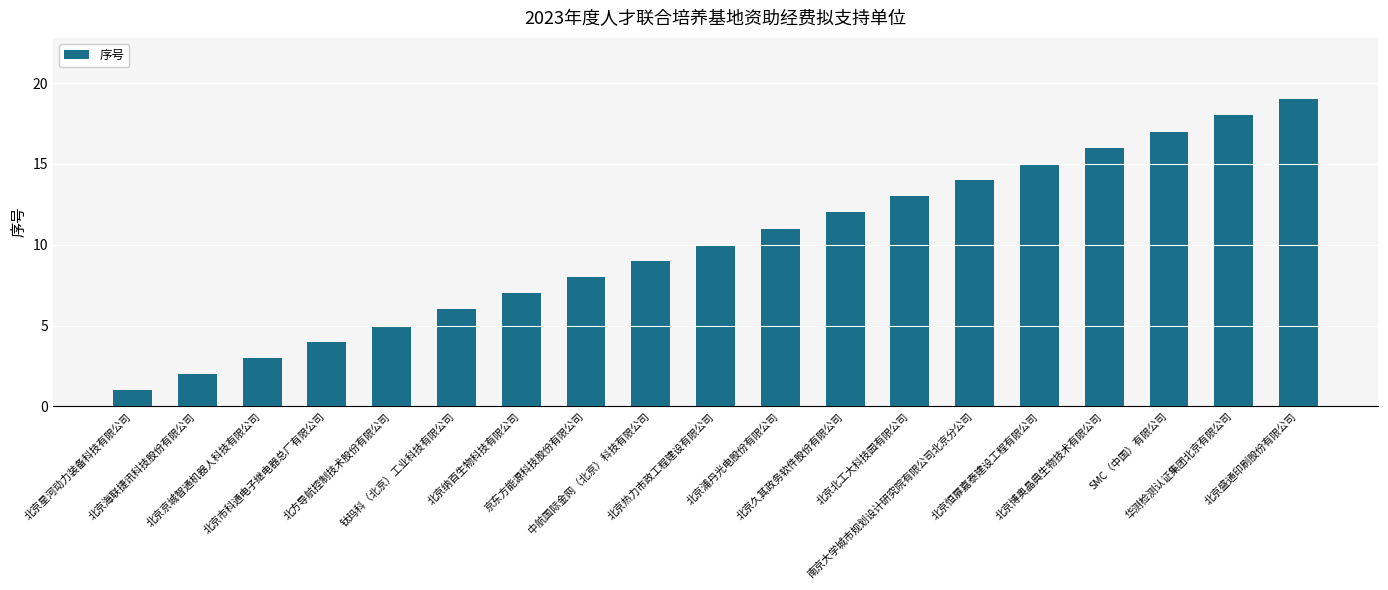

At which label is the value closest to 10?

北京热力市政工程建设有限公司